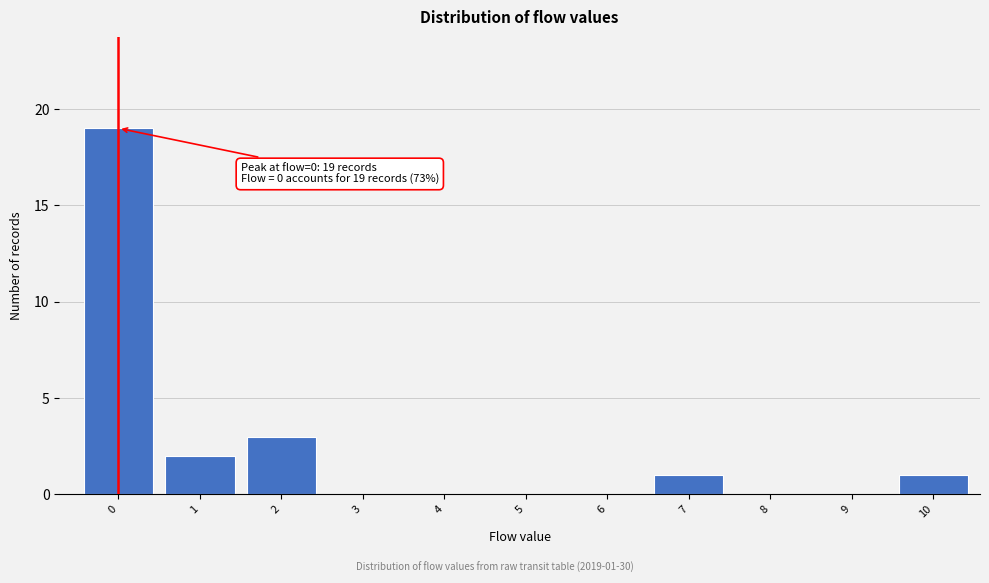

Reading left to right, what are all the values shown in this chart?

0=19	1=2	2=3	3=0	4=0	5=0	6=0	7=1	8=0	9=0	10=1